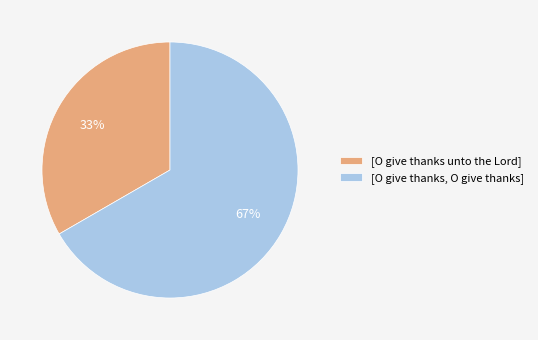

Approximately how many times larger is the value at [O give thanks unto the Lord] compared to [O give thanks, O give thanks]?

0.5